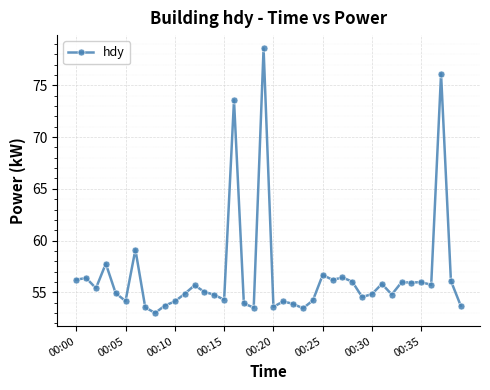

True or false: there are more than 1 points higher than both neighbors.

True